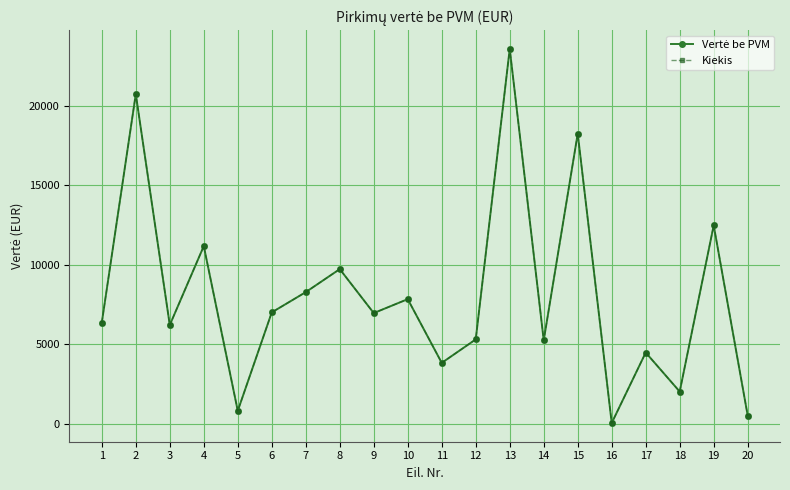

Which label corresponds to the smallest value in the chart?

16